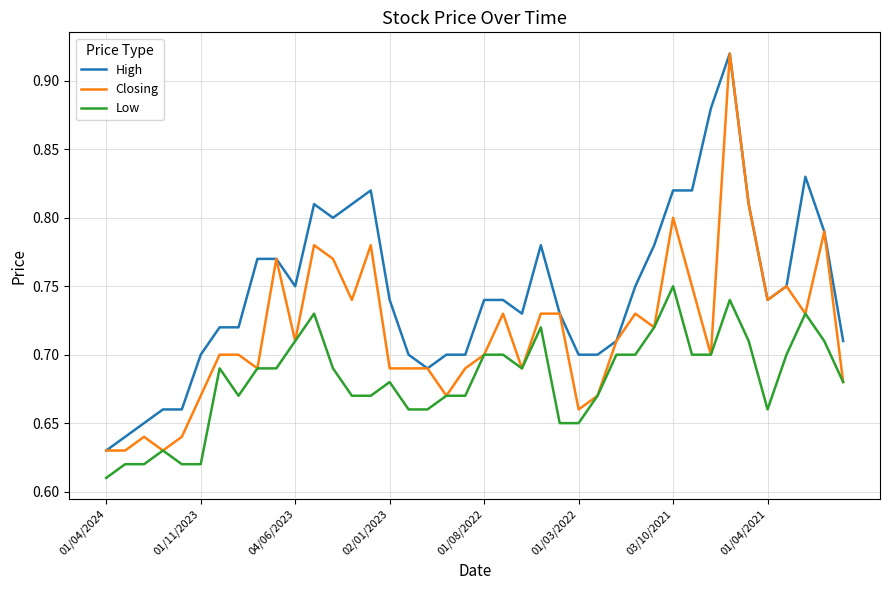

List the series in order of their overall mean, lowest first.

Low, Closing, High